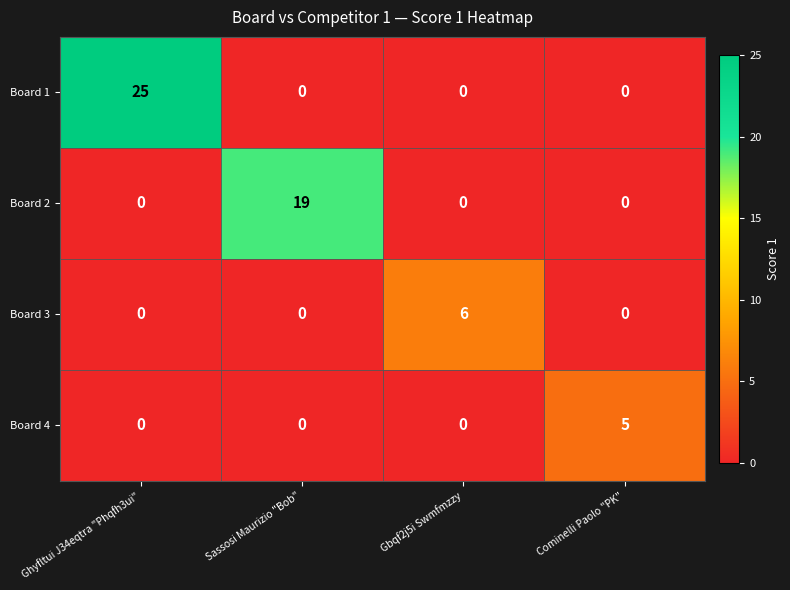

The value of Board 2 at Gbqf2j5i Swmfmzzy is 0. True or false?

True